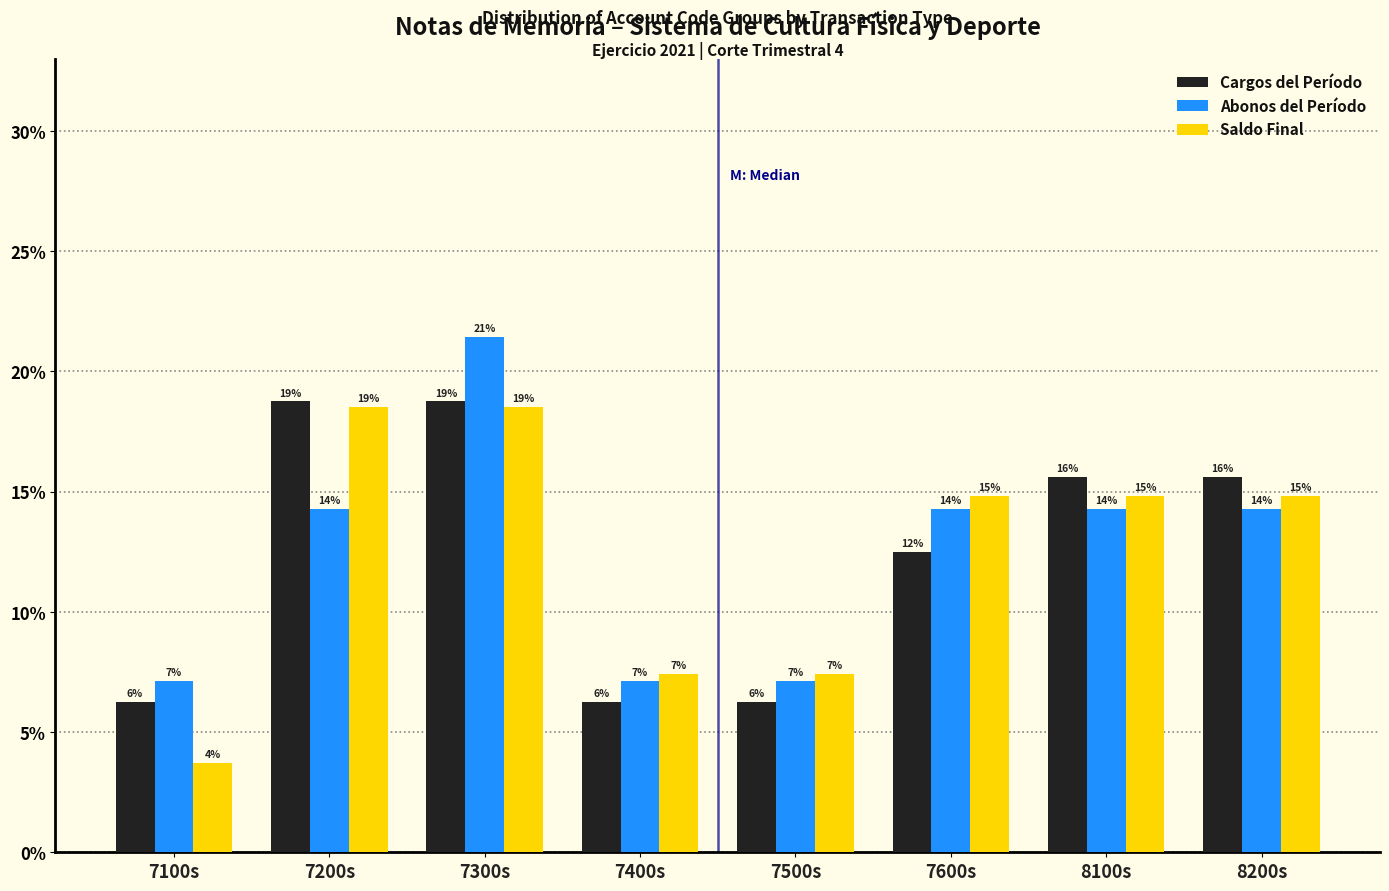

What are all the series names shown in the legend?

Cargos del Período, Abonos del Período, Saldo Final